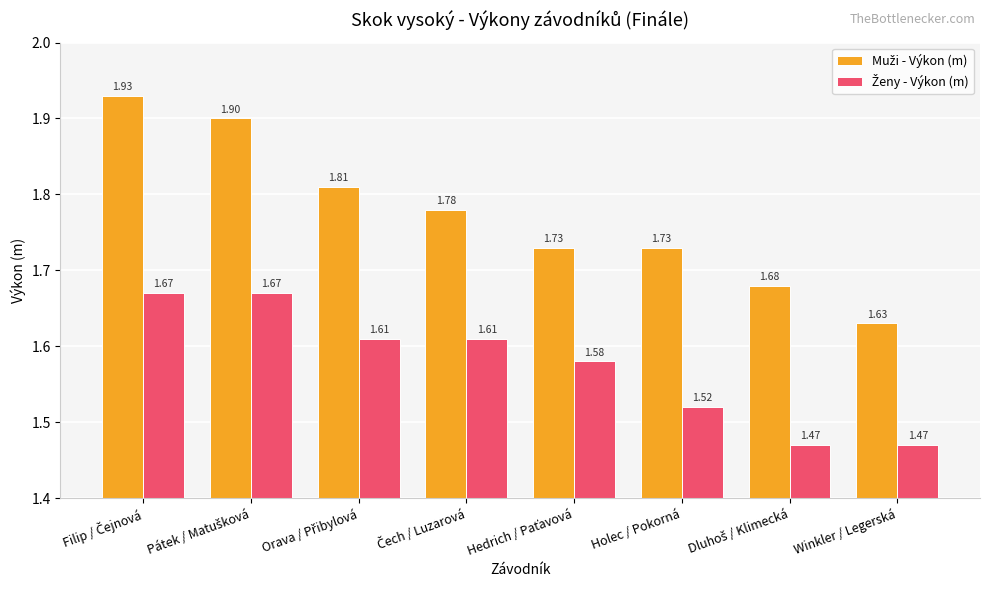

How many bars are there in each group?

2